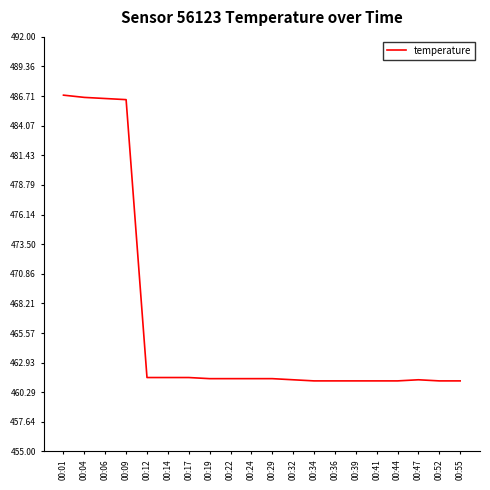

What is the difference between the maximum and minimum values?

25.5